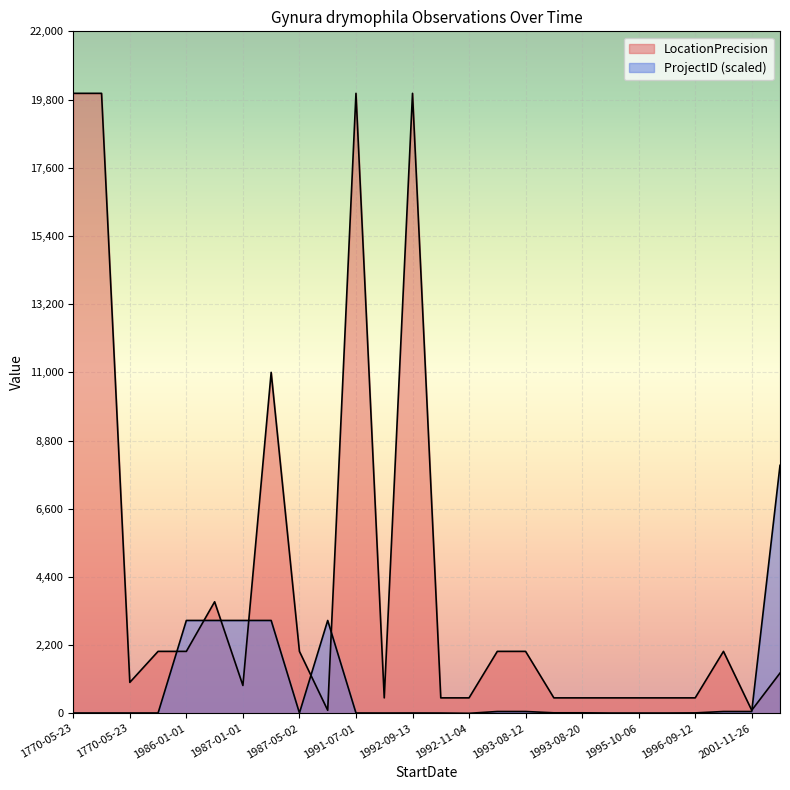

The value of LocationPrecision at 1993-08-20 is 799. True or false?

False